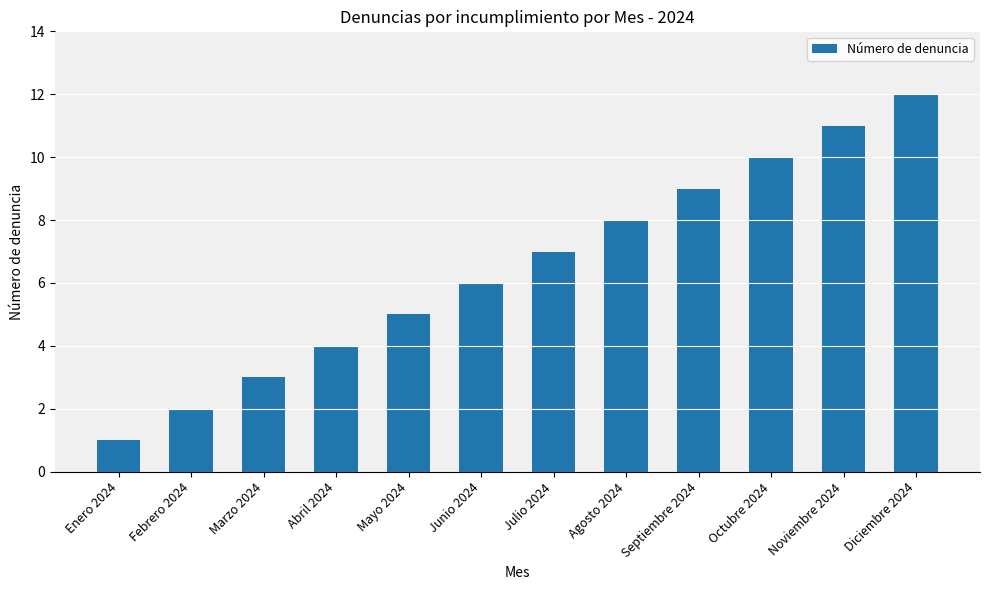

What is the label of the 5th bar from the right?

Agosto 2024